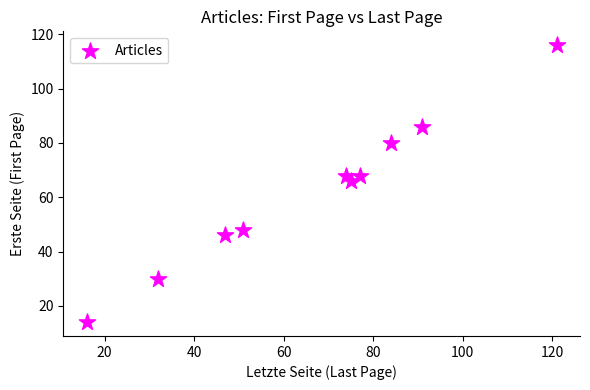

What is the range of X values (max minus min)?

105